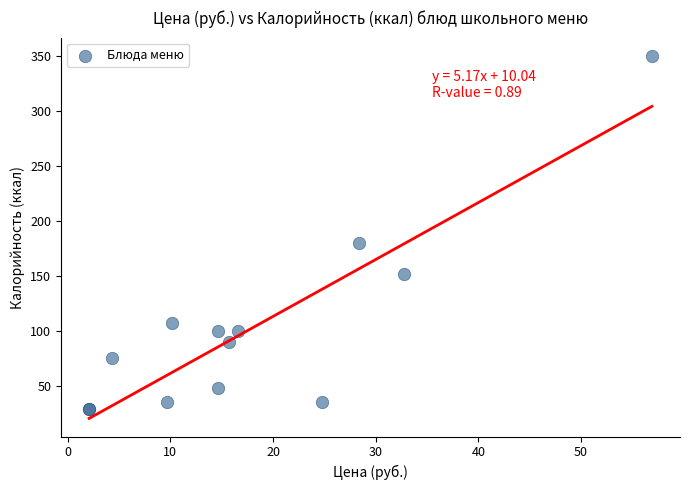

What Y value in the scatter plot is closest to 189?

180